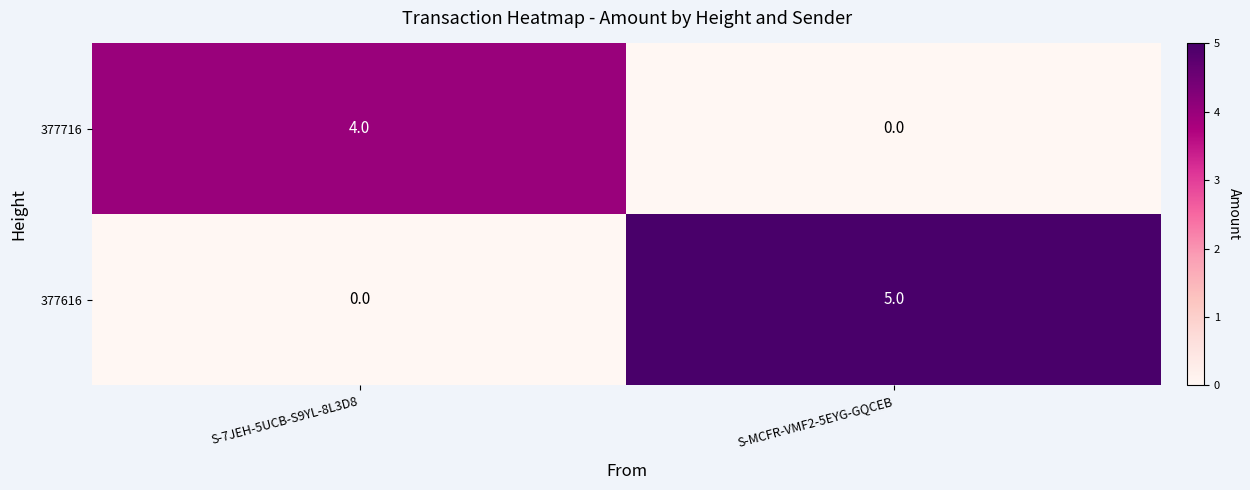

Reading left to right, transcribe all the data shown in this chart.

377716: S-7JEH-5UCB-S9YL-8L3D8=4	S-MCFR-VMF2-5EYG-GQCEB=0
377616: S-7JEH-5UCB-S9YL-8L3D8=0	S-MCFR-VMF2-5EYG-GQCEB=5